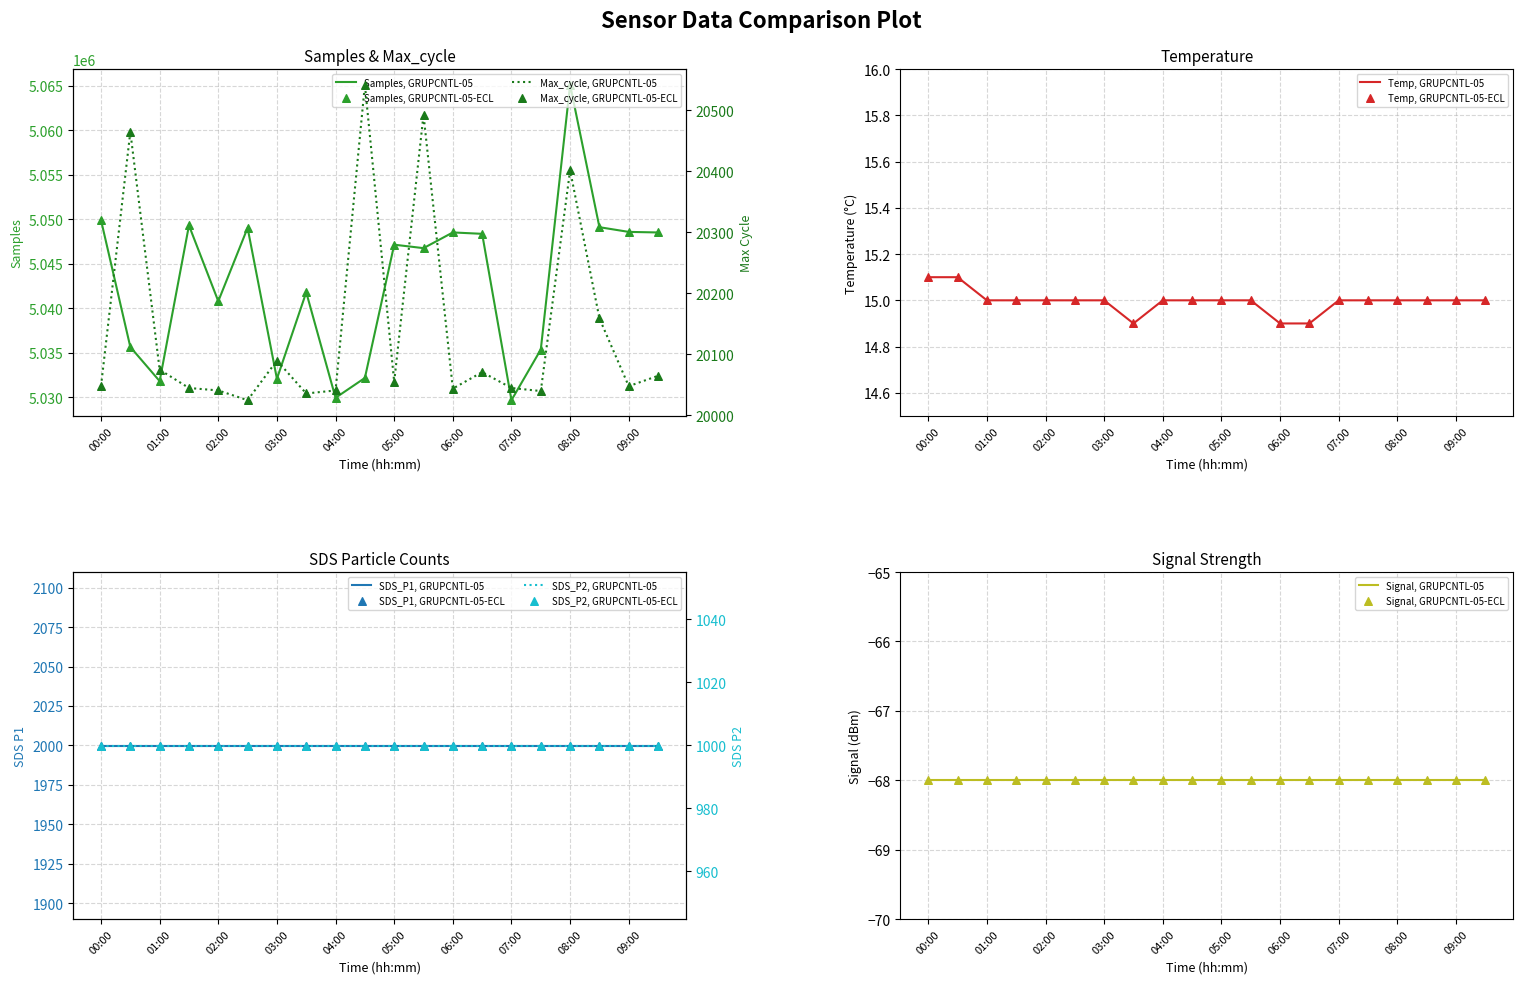

Which series contains the highest Y value?

Samples